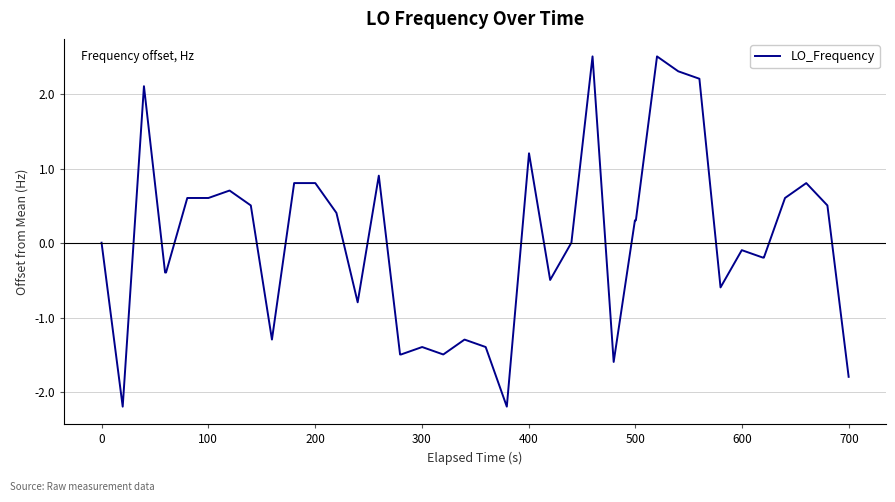

What is the smallest value displayed?

-2.2